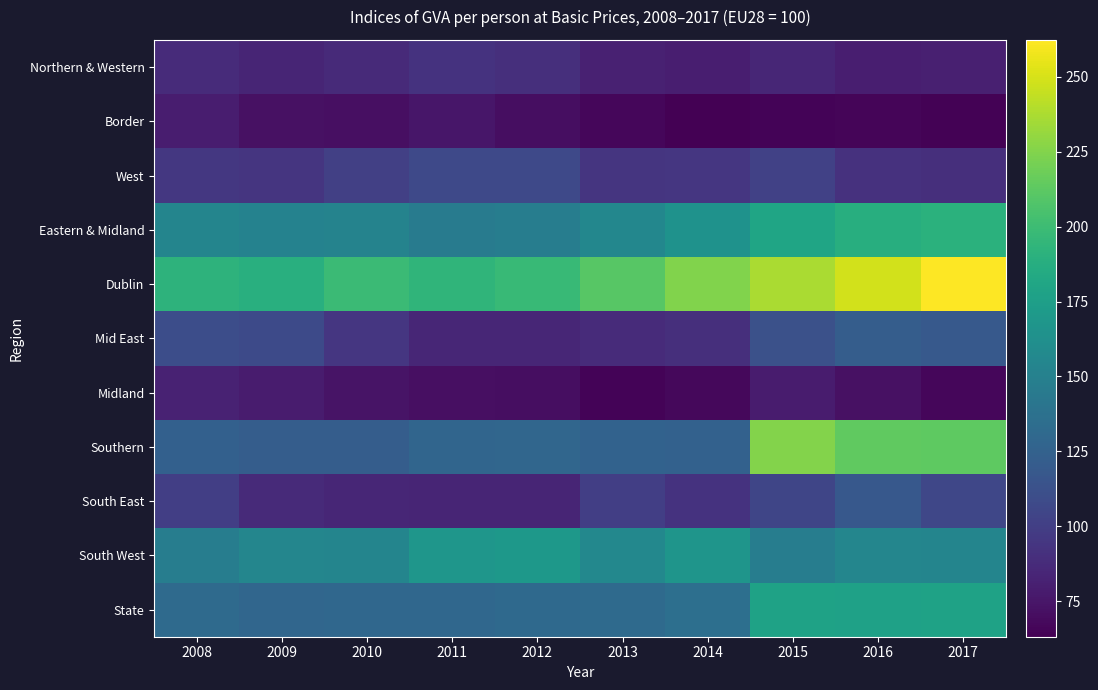

Which has a higher value, 2011 or 2012?

2011